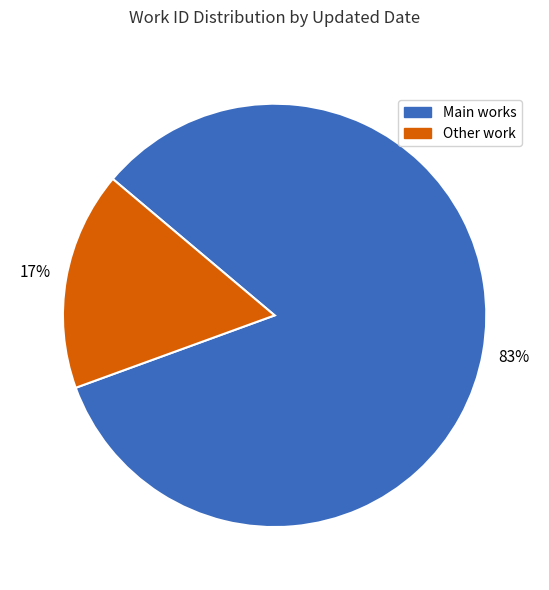

Count the number of slices in the pie.

2